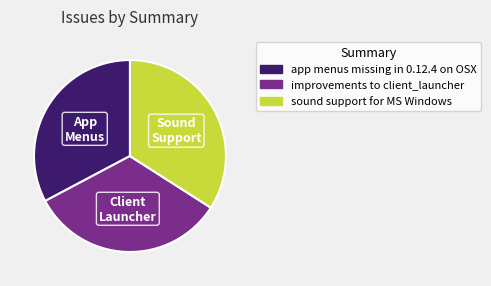

Which has a higher value, app menus missing in 0.12.4 on OSX or sound support for MS Windows?

sound support for MS Windows